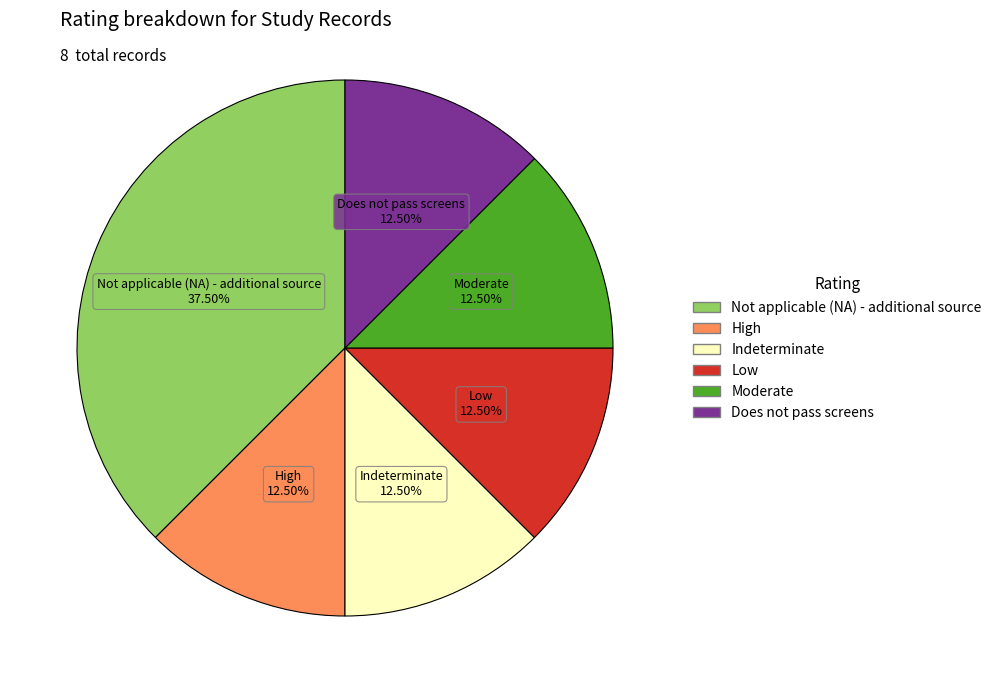

Which slice is the largest?

Not applicable (NA) - additional source